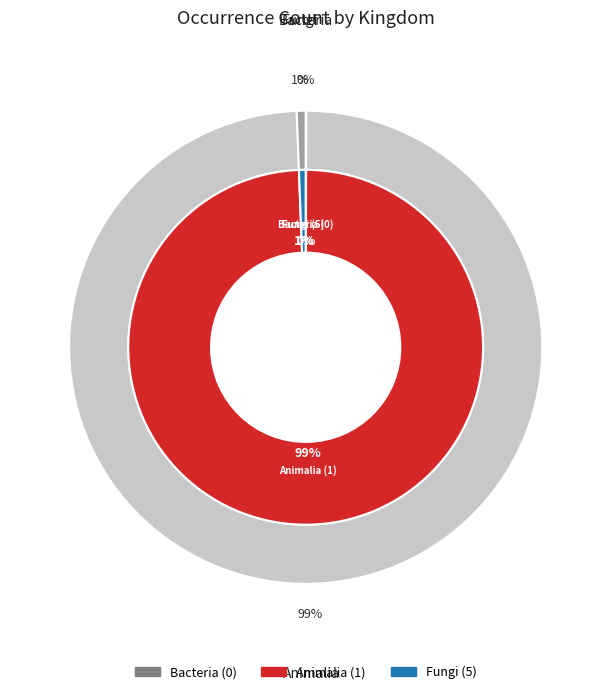

Is it true that kingdom_1 is 99% of the pie?

True